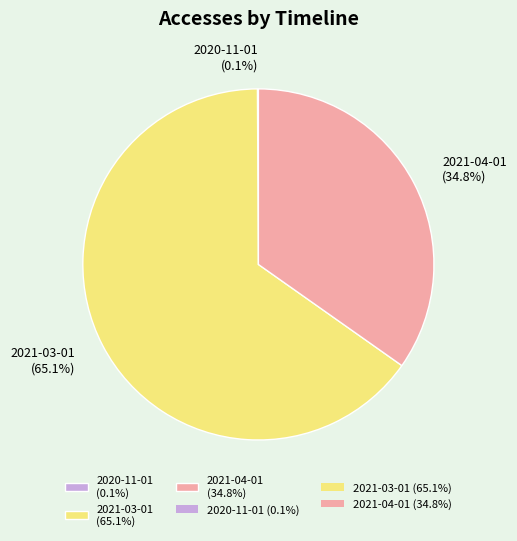

Does any single category account for the majority?

Yes